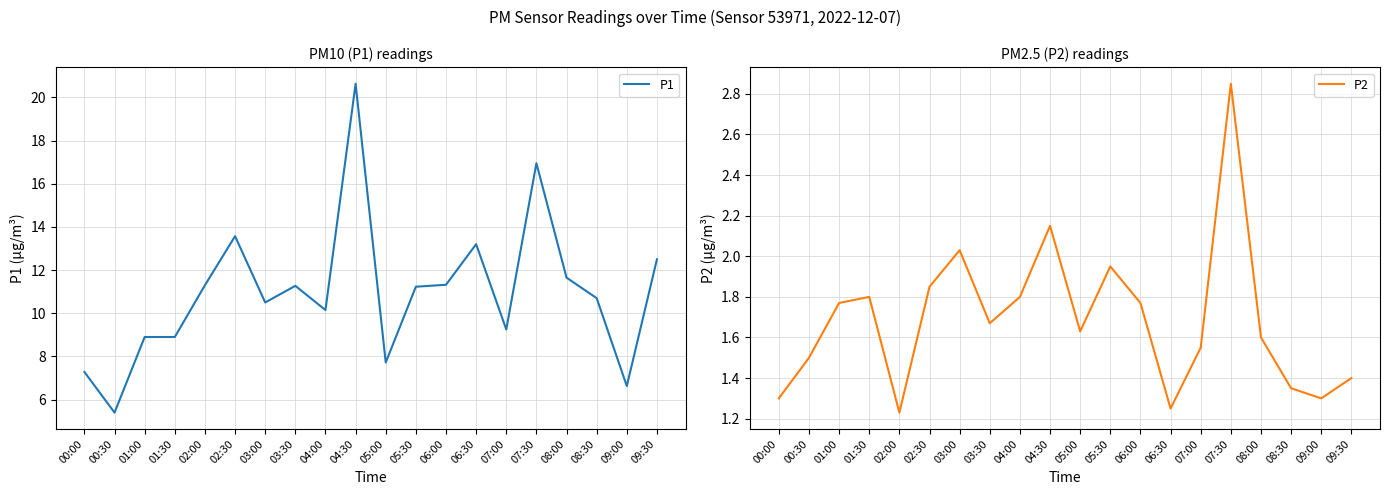

At which label is P2 closest to 2?

03:00